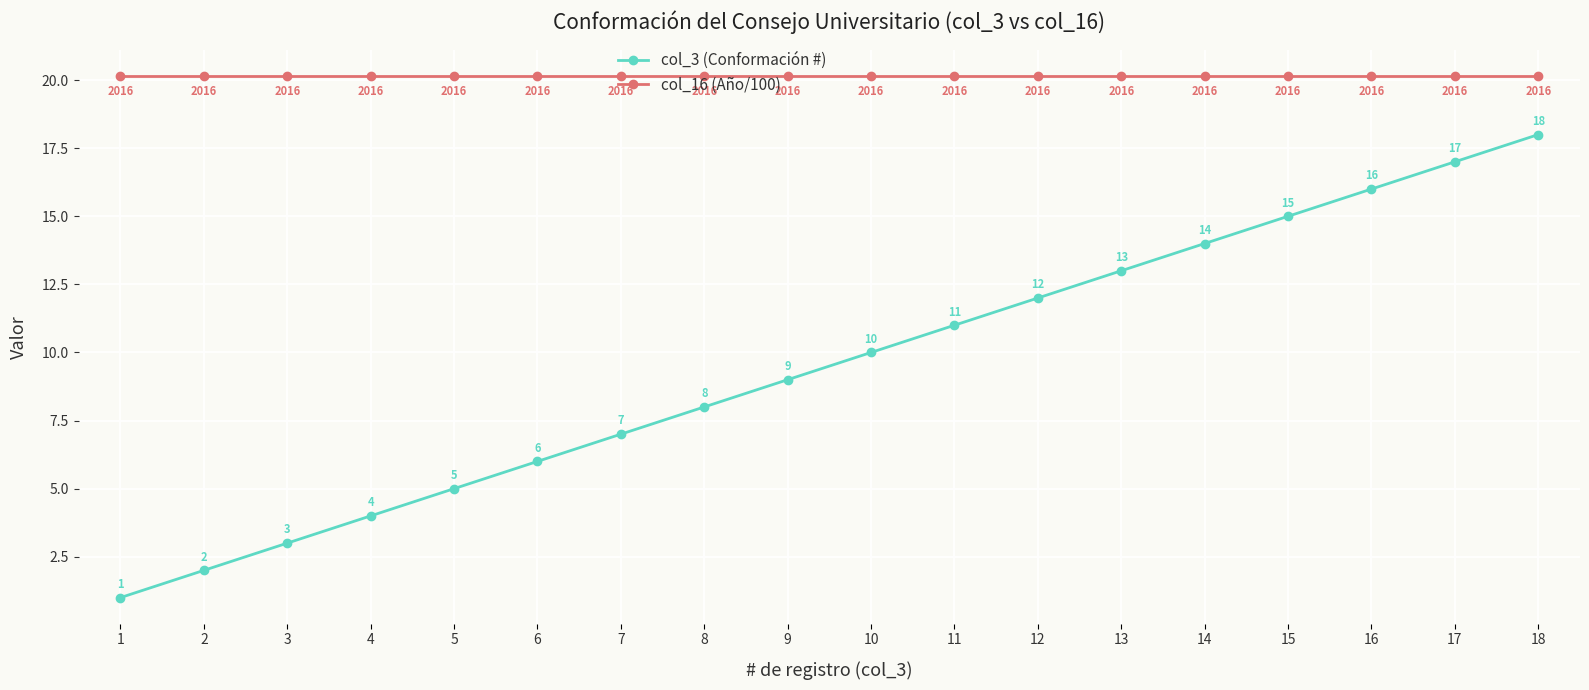

What are all the series names shown in the legend?

col_3 (Conformación #), col_16 (Año/100)